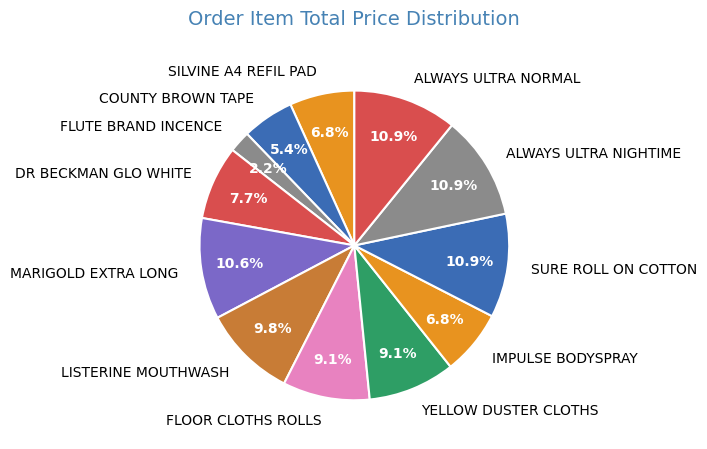

To the nearest percent, what portion does SILVINE A4 REFIL PAD represent?

7%